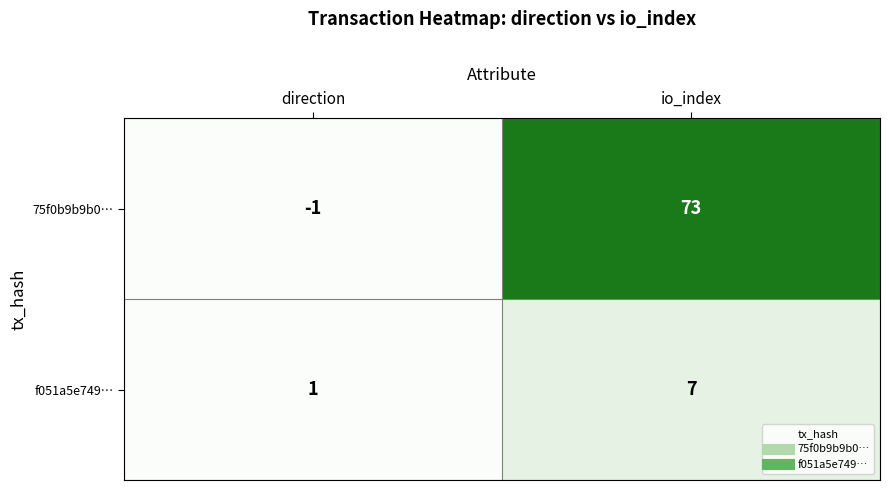

Which category has the highest value in the 75f0b9b9b0… series?

io_index